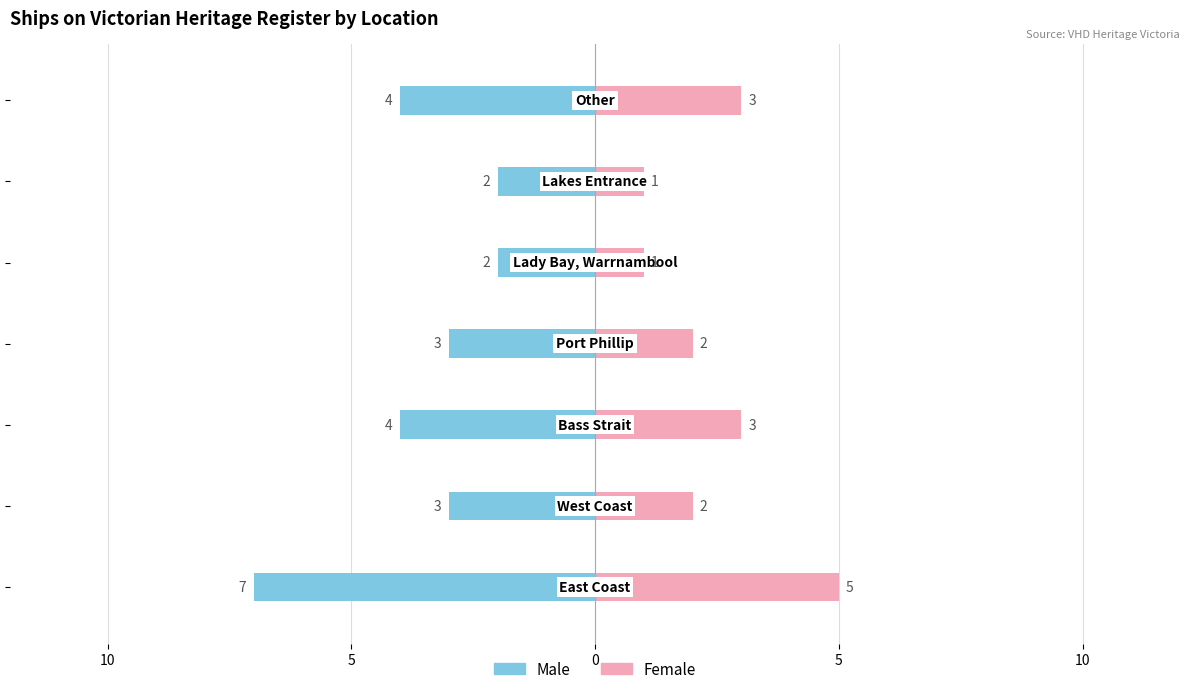

How many data points does each series have?

7